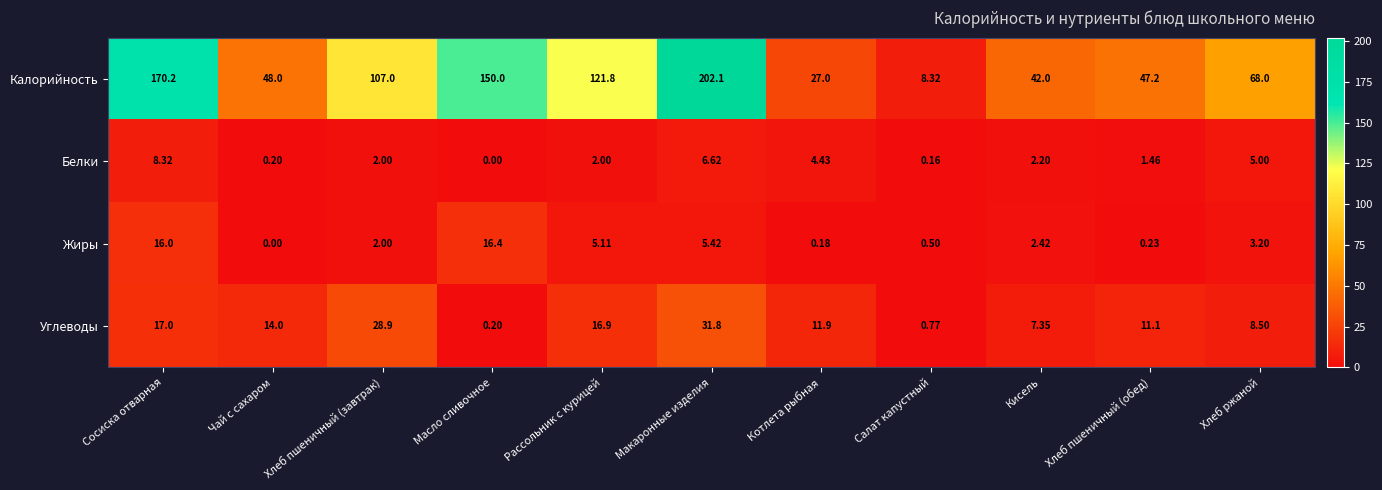

Which category has the lowest value in the Жиры series?

Чай с сахаром